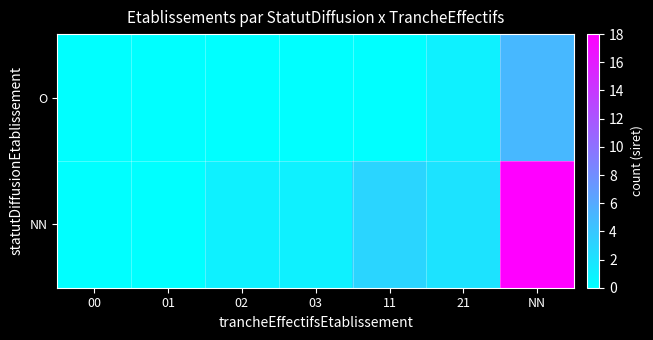

At which category does the chart reach its peak across all series?

NN